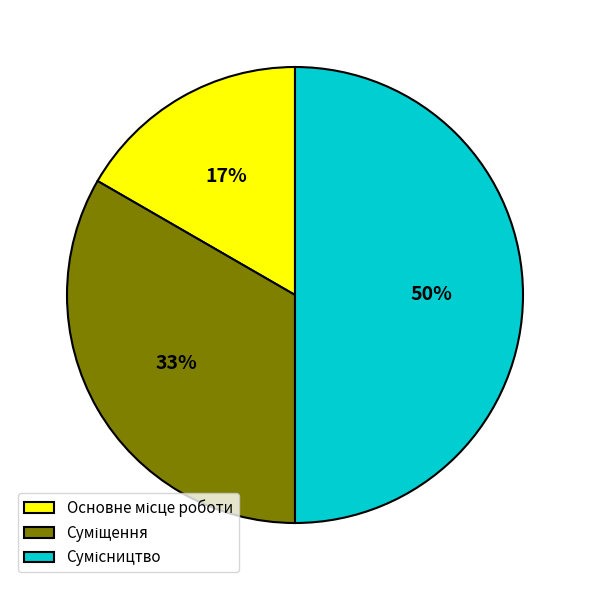

To the nearest percent, what is the average slice percentage?

33%